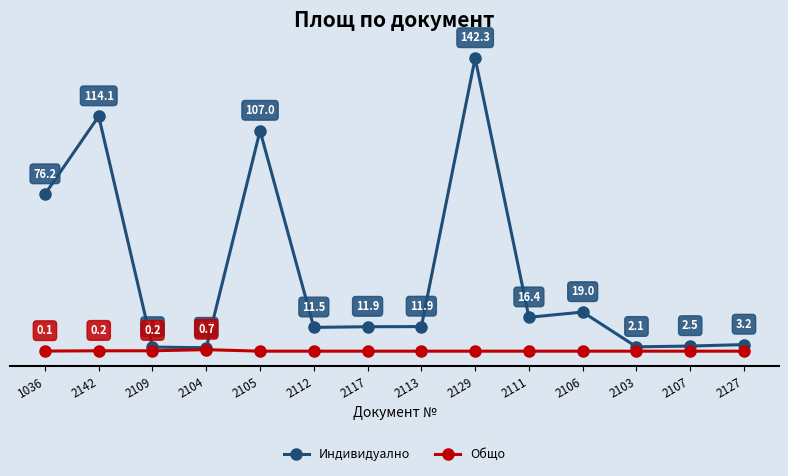

Rank the series by their average value, from highest to lowest.

Индивидуално, Общо